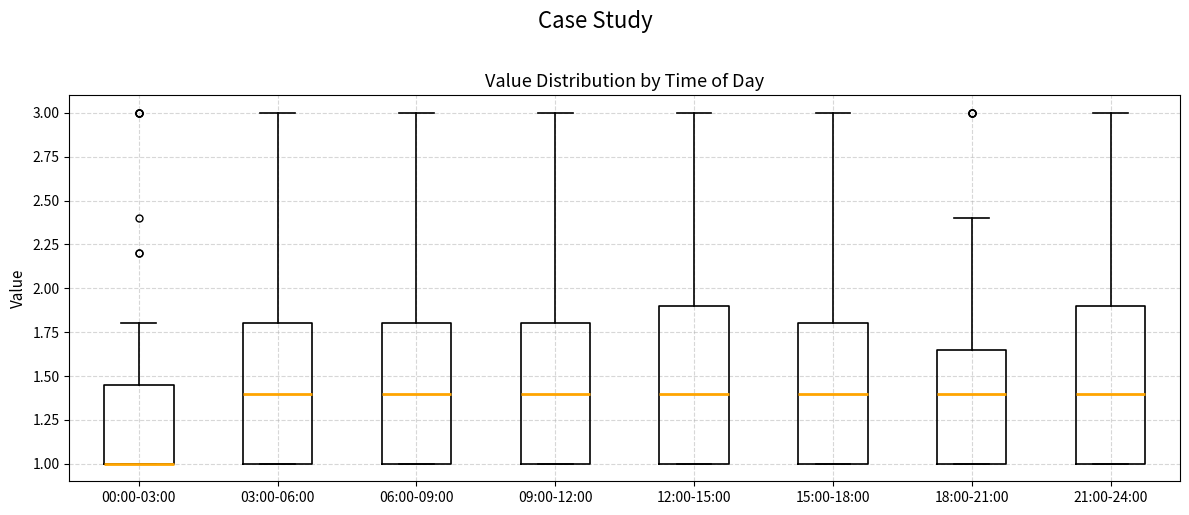

Reading left to right, read every box against the y-axis: the position of its median line, the range the box covers, and the ends of its whiskers. The values are not printed on the chart, so give them approximately, as read against the axis.

00:00-03:00: median 1.00 (drawn on the box's lower edge), box 1.00 to 1.45, whiskers 1.00 to 1.80
03:00-06:00: median 1.40, box 1.00 to 1.80, whiskers 1.00 to 3.00
06:00-09:00: median 1.40, box 1.00 to 1.80, whiskers 1.00 to 3.00
09:00-12:00: median 1.40, box 1.00 to 1.80, whiskers 1.00 to 3.00
12:00-15:00: median 1.40, box 1.00 to 1.90, whiskers 1.00 to 3.00
15:00-18:00: median 1.40, box 1.00 to 1.80, whiskers 1.00 to 3.00
18:00-21:00: median 1.40, box 1.00 to 1.65, whiskers 1.00 to 2.40
21:00-24:00: median 1.40, box 1.00 to 1.90, whiskers 1.00 to 3.00